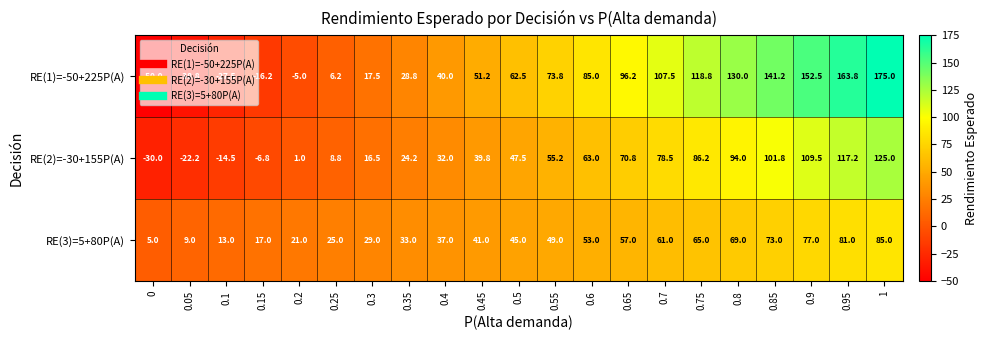

Count the number of data series in this chart.

3